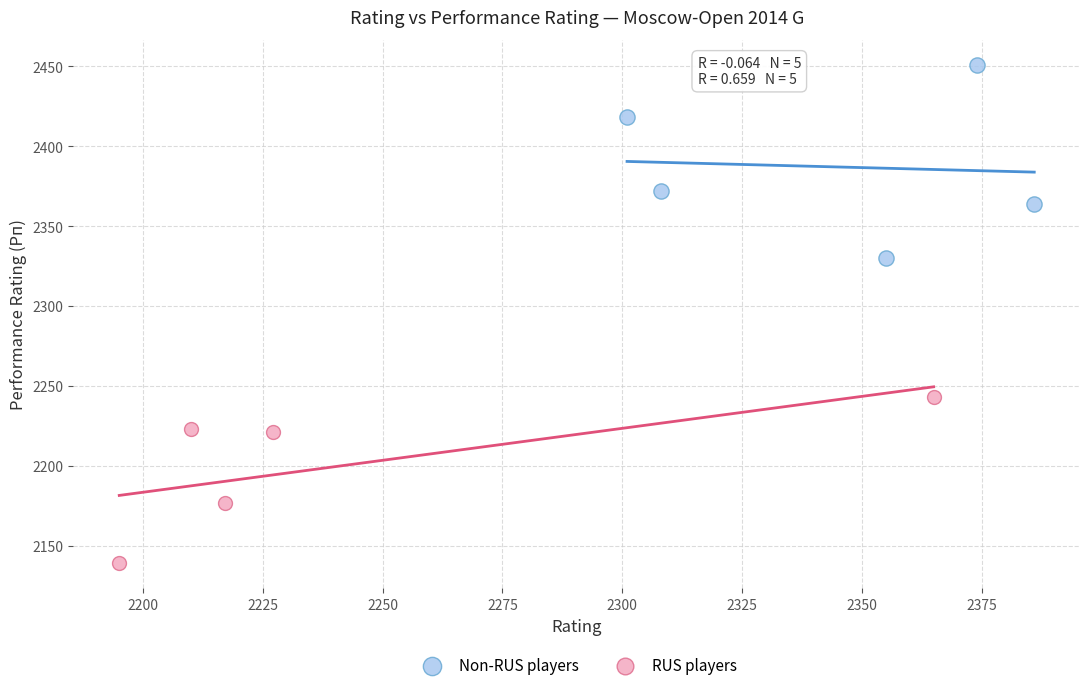

Which series contains the lowest Y value?

RUS players